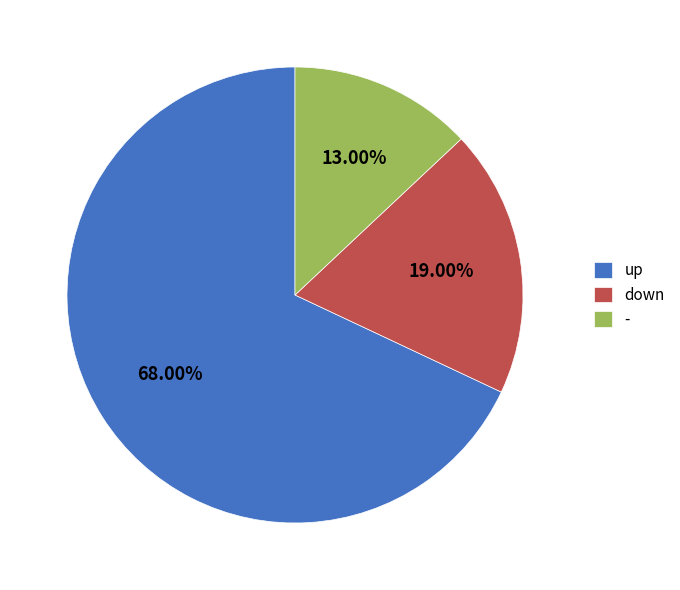

Approximately how many times larger is the value at - compared to down?

0.7